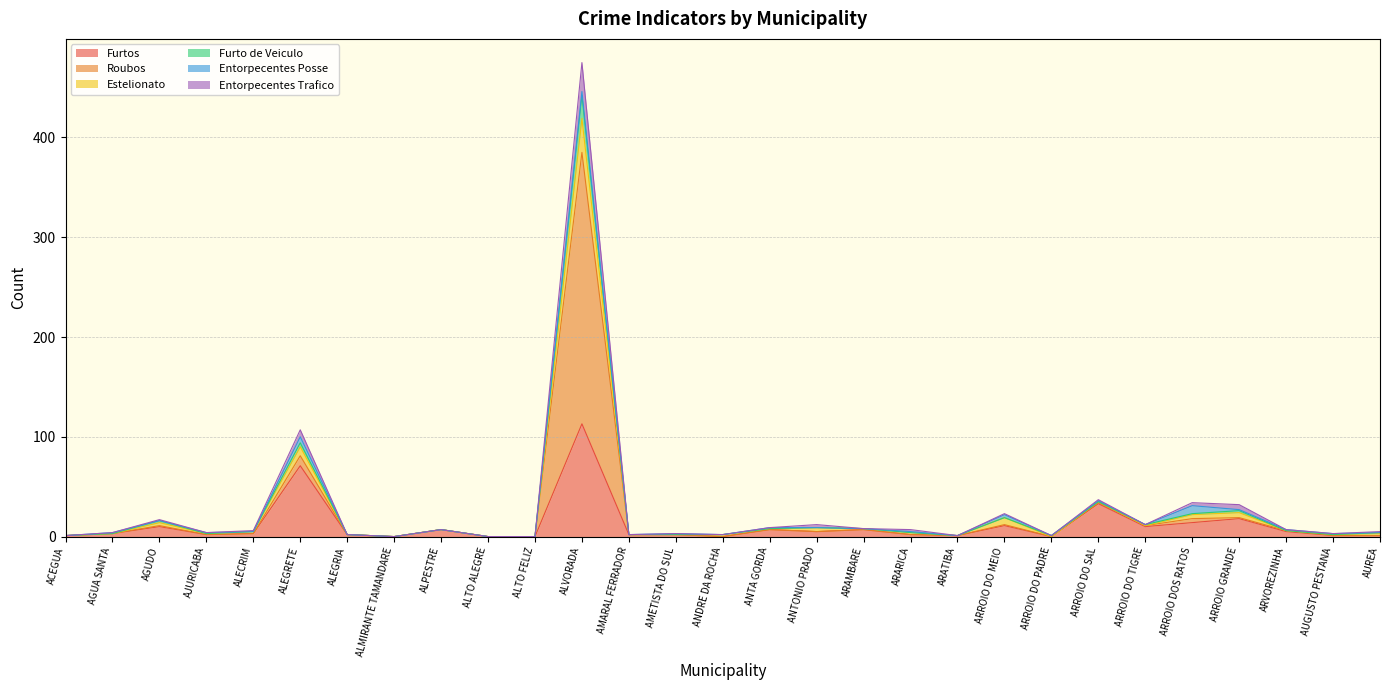

True or false: Entorpecentes Trafico and Furtos cross at least once.

False